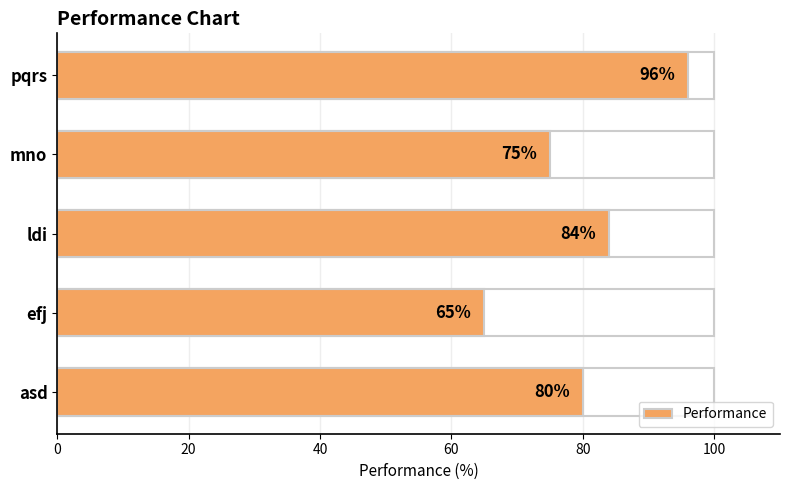

Count the number of data series in this chart.

1